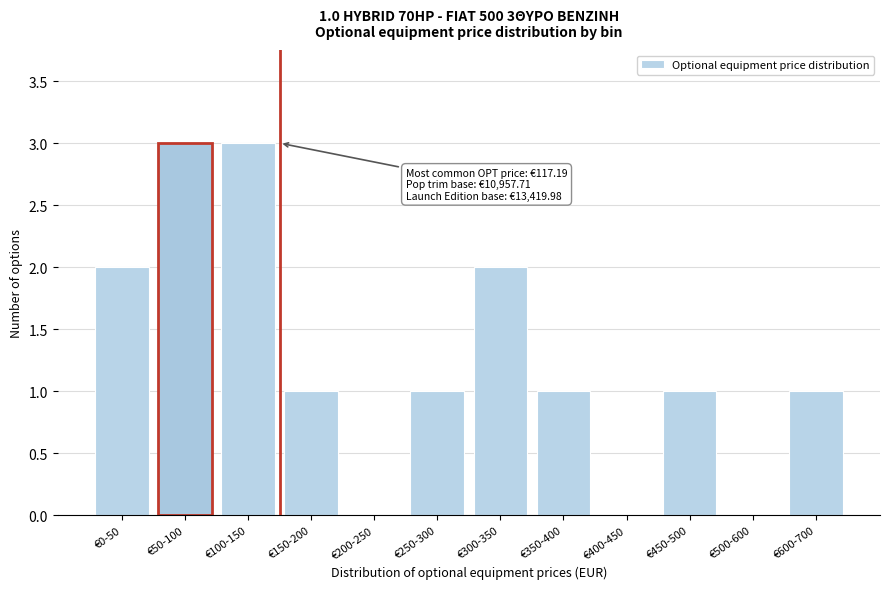

Reading left to right, what are all the values shown in this chart?

€0-50=2	€50-100=3	€100-150=3	€150-200=1	€200-250=0	€250-300=1	€300-350=2	€350-400=1	€400-450=0	€450-500=1	€500-600=0	€600-700=1